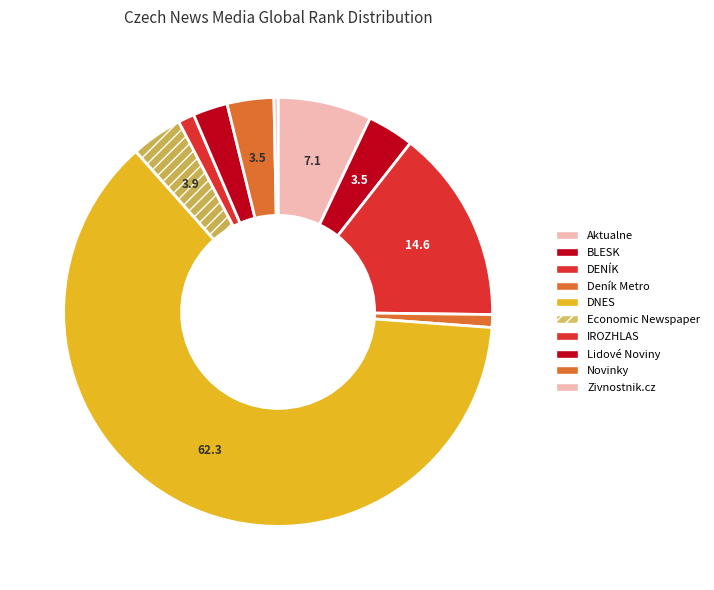

To the nearest percent, what is the average slice percentage?

10%